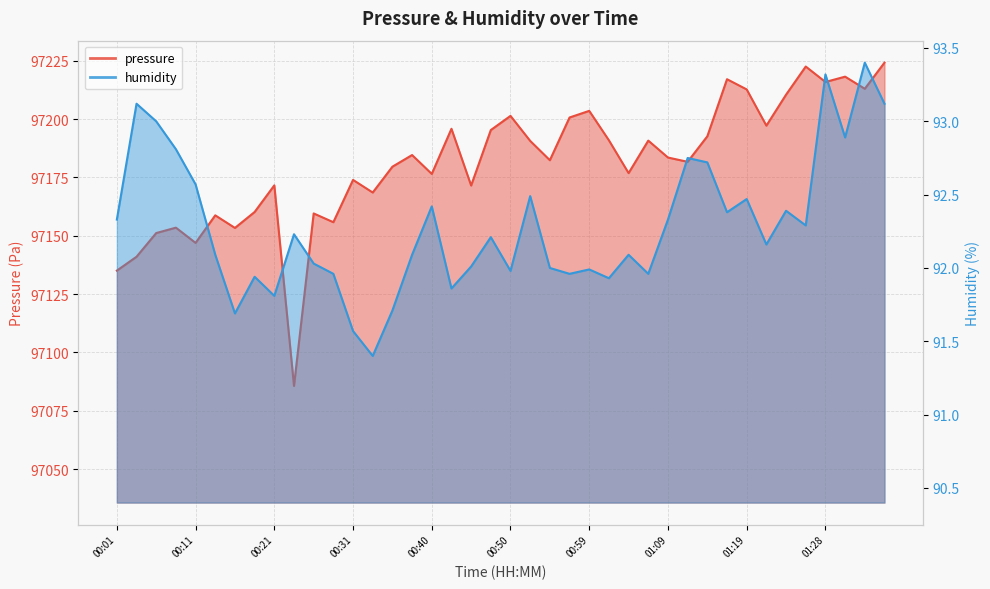

Reading left to right, transcribe all the data shown in this chart.

pressure: 00:01=97135.1	00:04=97141.0	00:06=97151.2	00:09=97153.5	00:11=97147.0	00:14=97158.8	00:16=97153.4	00:19=97160.2	00:21=97171.6	00:23=97085.7	00:26=97159.6	00:28=97155.8	00:31=97174.0	00:33=97168.6	00:35=97179.6	00:38=97184.6	00:40=97176.5	00:43=97195.9	00:45=97171.6	00:47=97195.3	00:50=97201.4	00:52=97190.7	00:55=97182.4	00:57=97200.7	00:59=97203.6	01:02=97190.9	01:04=97176.9	01:07=97190.8	01:09=97183.6	01:11=97181.7	01:14=97192.7	01:16=97217.1	01:19=97212.8	01:21=97197.2	01:23=97210.5	01:26=97222.6	01:28=97215.9	01:31=97218.2	01:33=97213.0	01:35=97224.2
humidity: 00:01=92.3	00:04=93.1	00:06=93.0	00:09=92.8	00:11=92.6	00:14=92.1	00:16=91.7	00:19=91.9	00:21=91.8	00:23=92.2	00:26=92.0	00:28=92.0	00:31=91.6	00:33=91.4	00:35=91.7	00:38=92.1	00:40=92.4	00:43=91.9	00:45=92.0	00:47=92.2	00:50=92.0	00:52=92.5	00:55=92.0	00:57=92.0	00:59=92.0	01:02=91.9	01:04=92.1	01:07=92.0	01:09=92.3	01:11=92.8	01:14=92.7	01:16=92.4	01:19=92.5	01:21=92.2	01:23=92.4	01:26=92.3	01:28=93.3	01:31=92.9	01:33=93.4	01:35=93.1